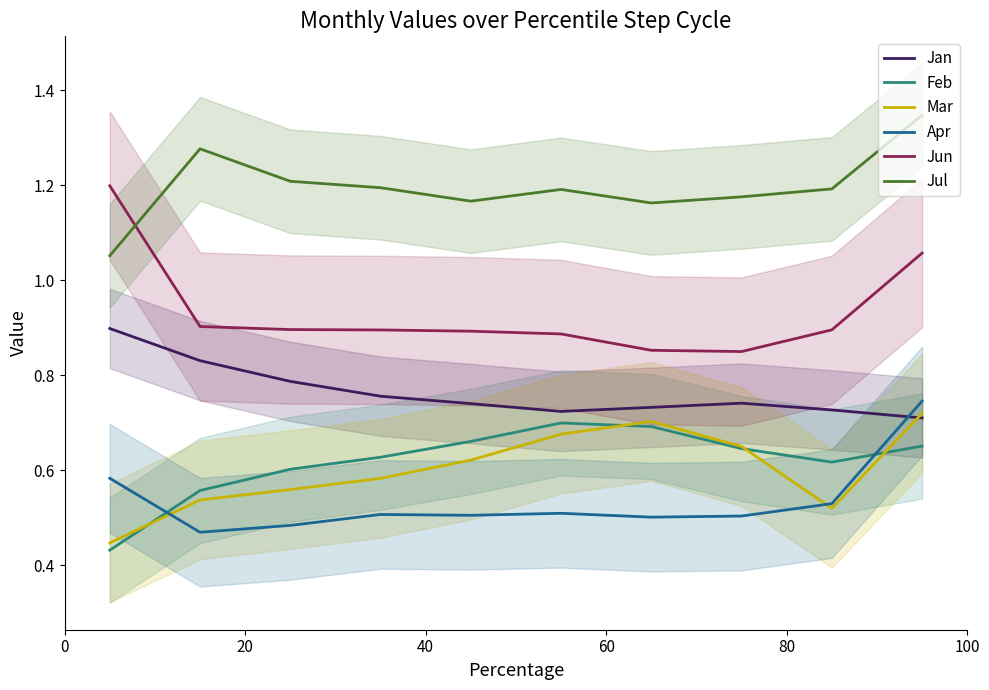

Which series ends up on top after the final intersection of Jan and Apr?

Apr